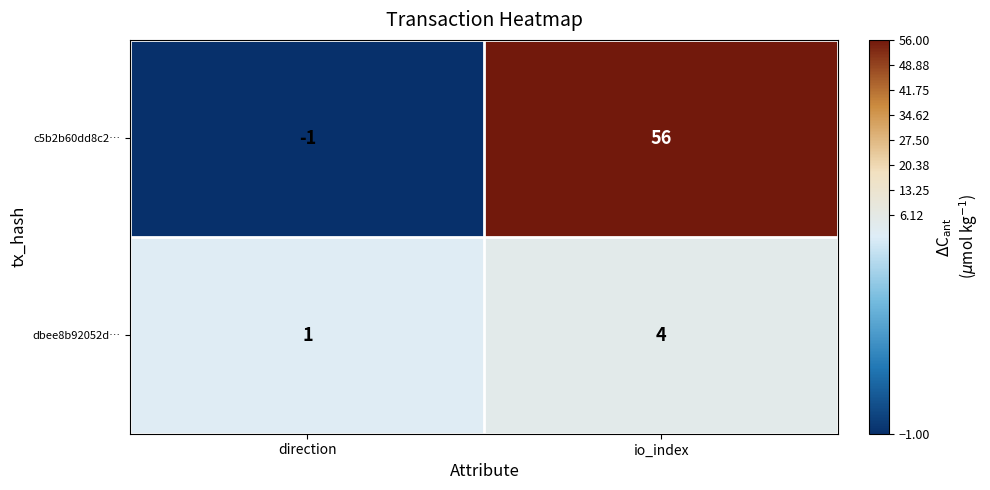

At io_index, list the series in order from smallest to largest.

dbee8b92052d…, c5b2b60dd8c2…